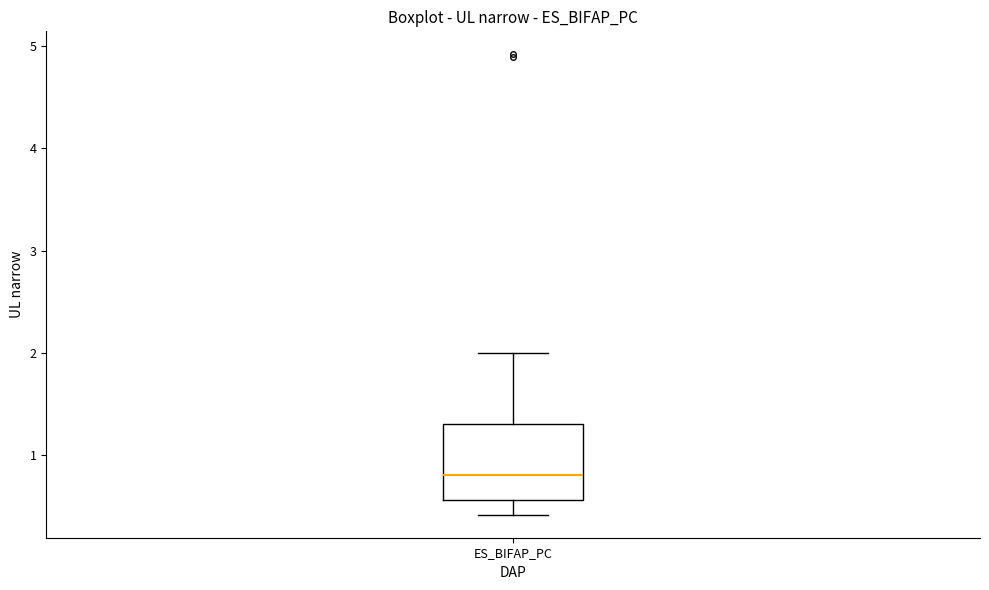

Transcribe this box plot: give where the median line is, the range the box spans, and where the two whiskers end, as read against the y-axis. The values are not printed on the chart, so give them approximately, as read against the axis.

median 0.8, box 0.6 to 1.3, whiskers 0.4 to 2.0